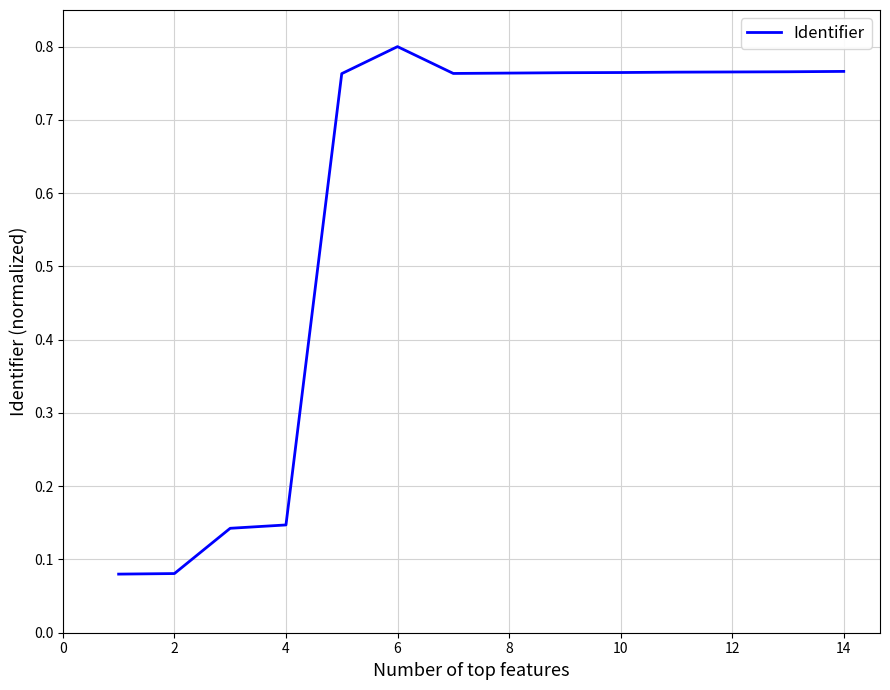

What is the difference between the maximum and minimum values?

0.7